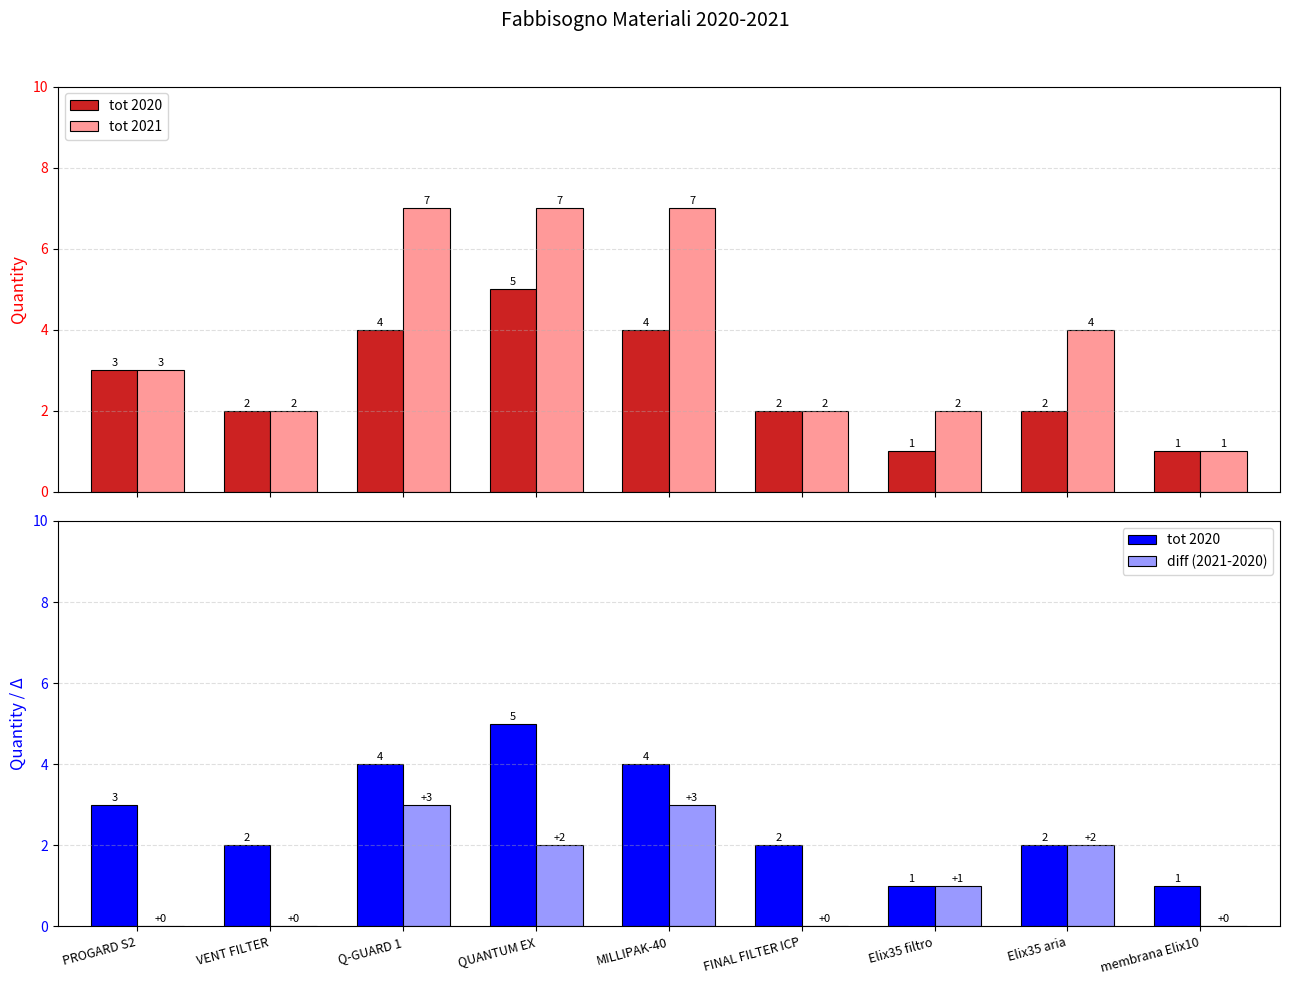

What is the total value across all series at QUANTUM EX?

14